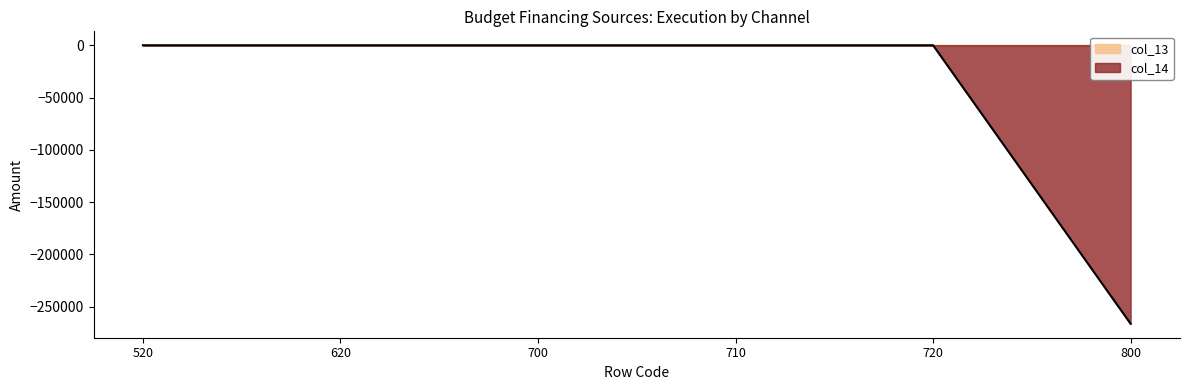

Reading left to right, extract all data points from this chart.

520=0.0	620=0.0	700=0.0	710=0.0	720=0.0	800=-266443.1